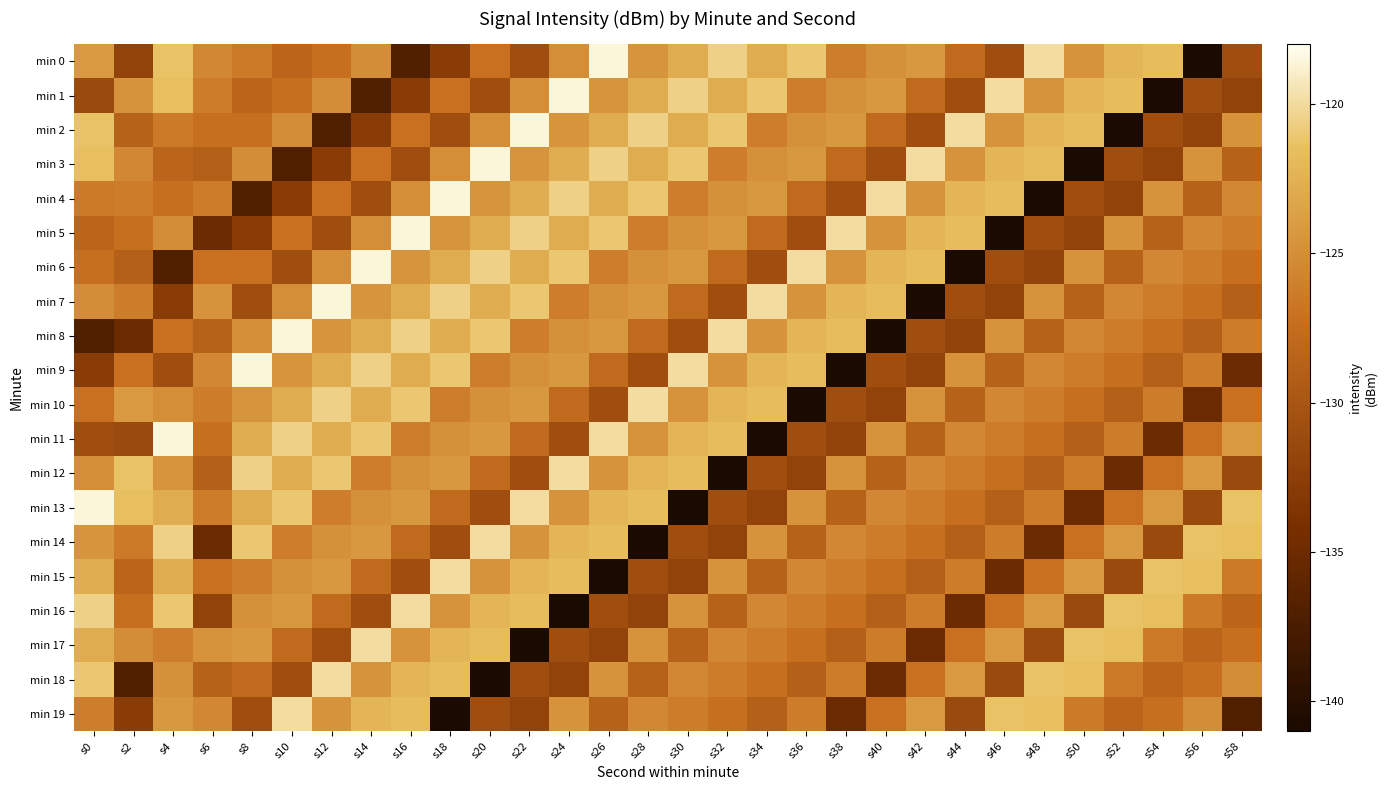

Which category has the lowest value across all series?

s56